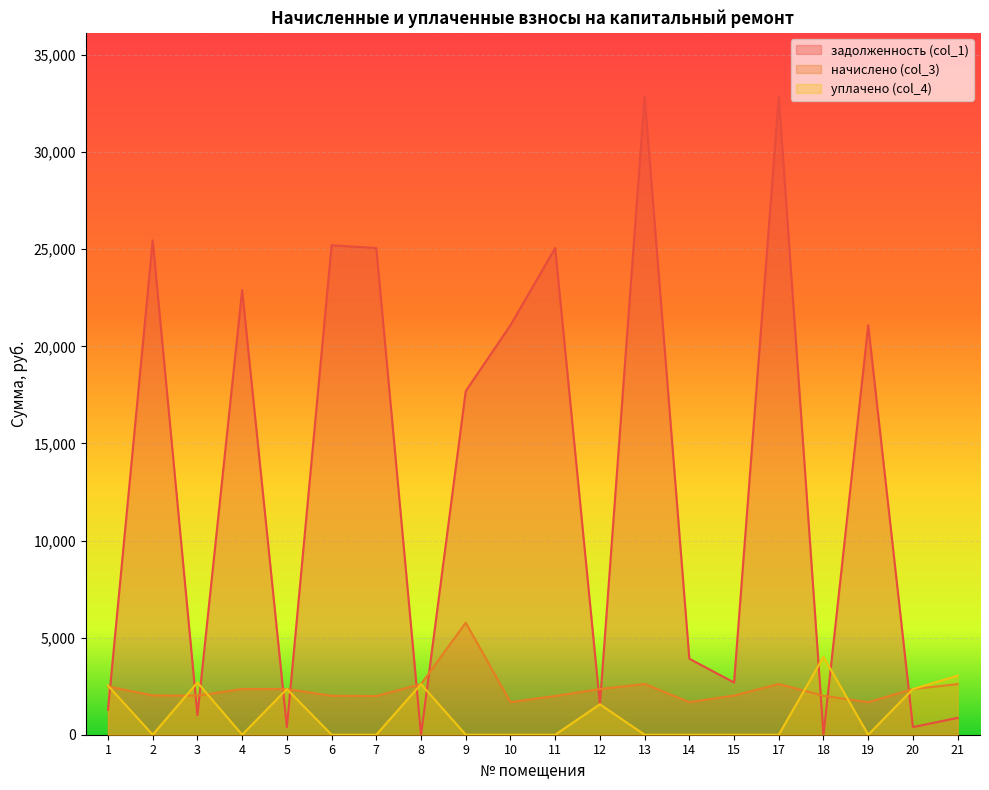

How many lines are shown in the chart?

3